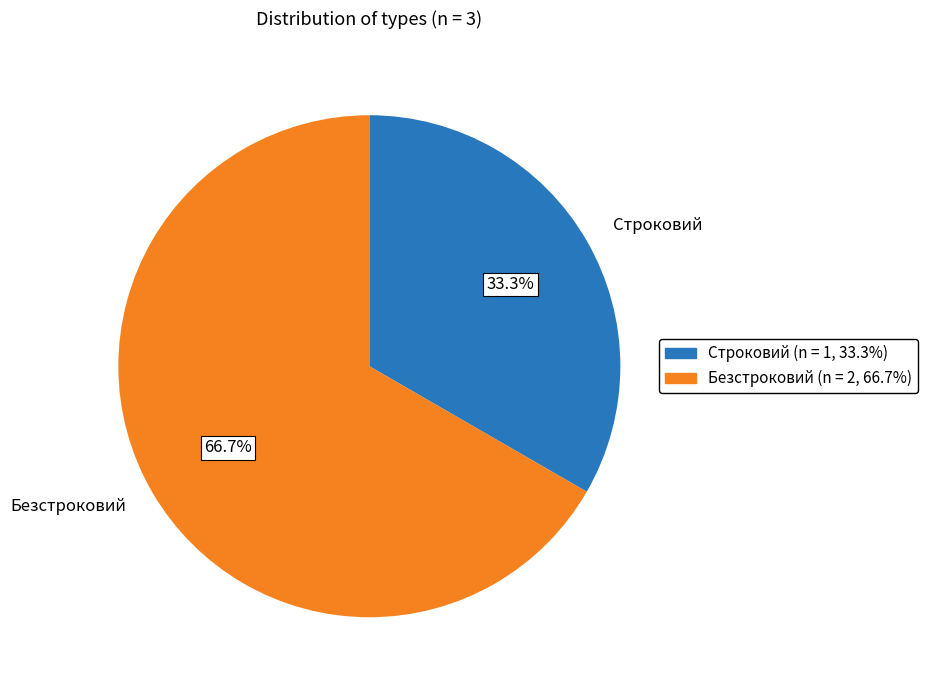

How many segments does this pie chart have?

2